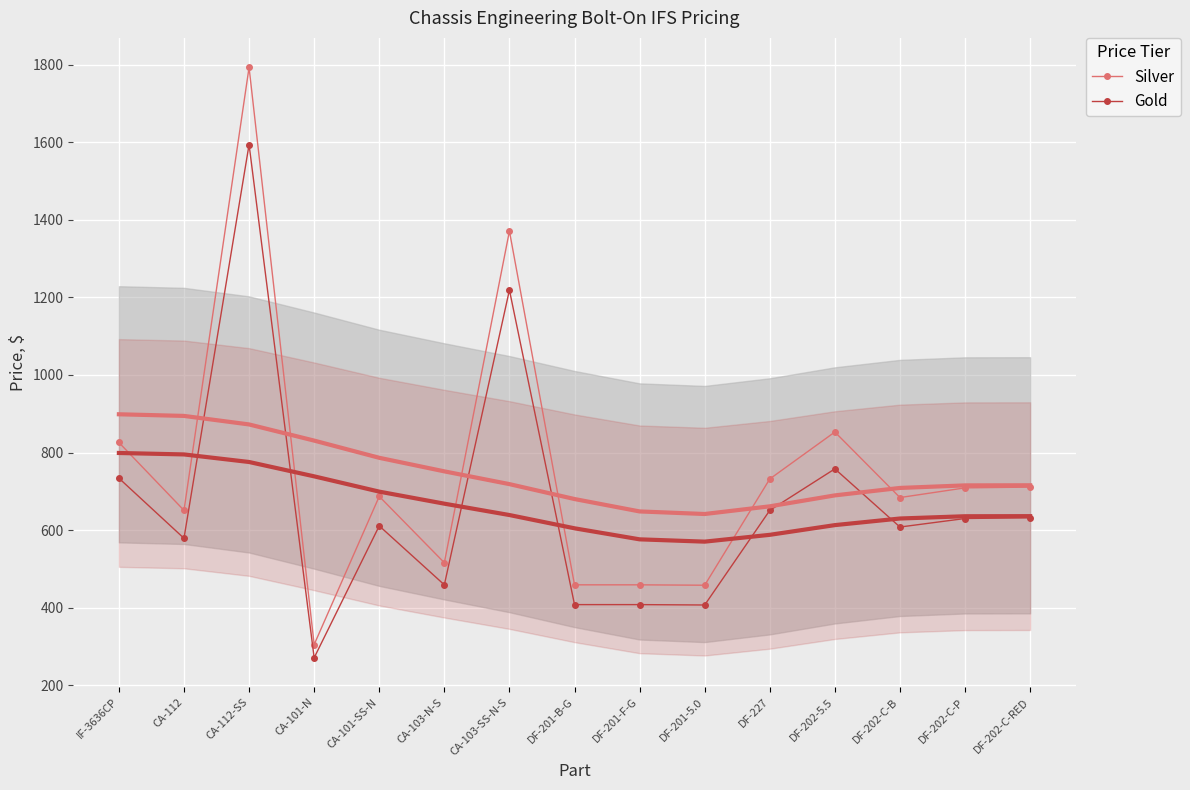

Between CA-103-N-S and DF-202-C-B, which is larger?

DF-202-C-B